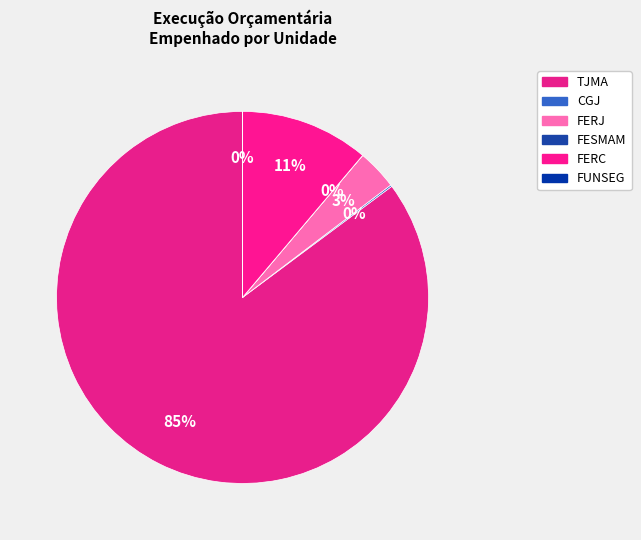

Which category has the smallest portion of the pie?

FUNSEG